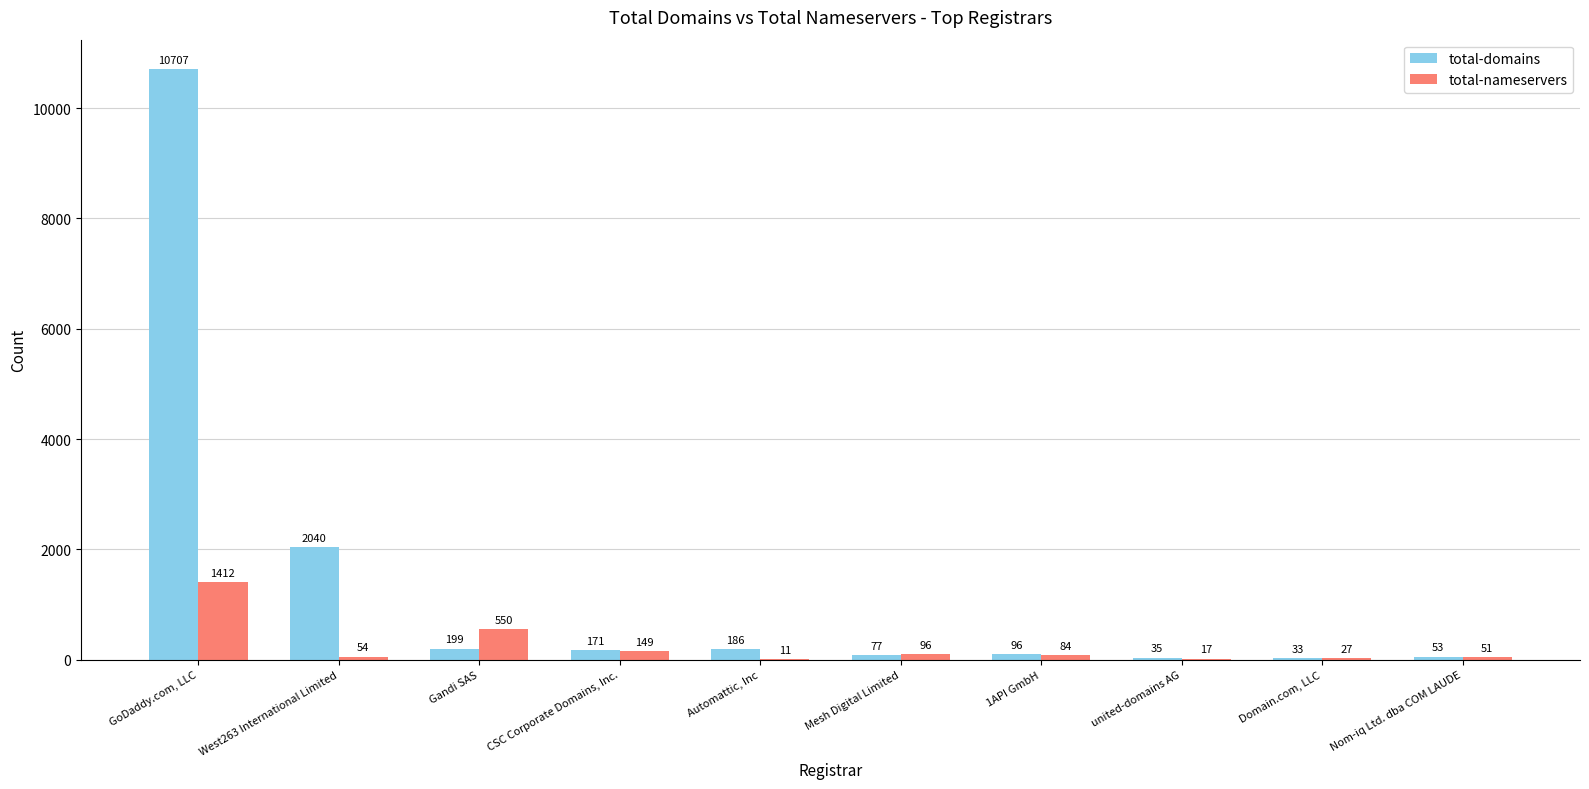

At which category is the sum across all series the highest?

GoDaddy.com, LLC